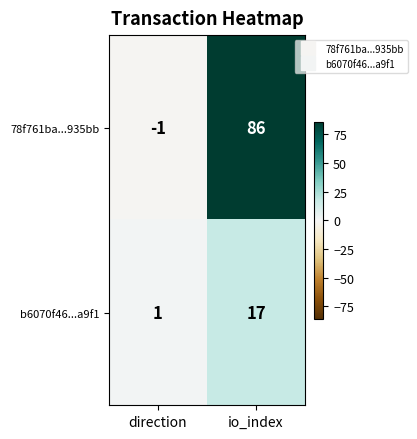

What is the greatest value displayed?

86